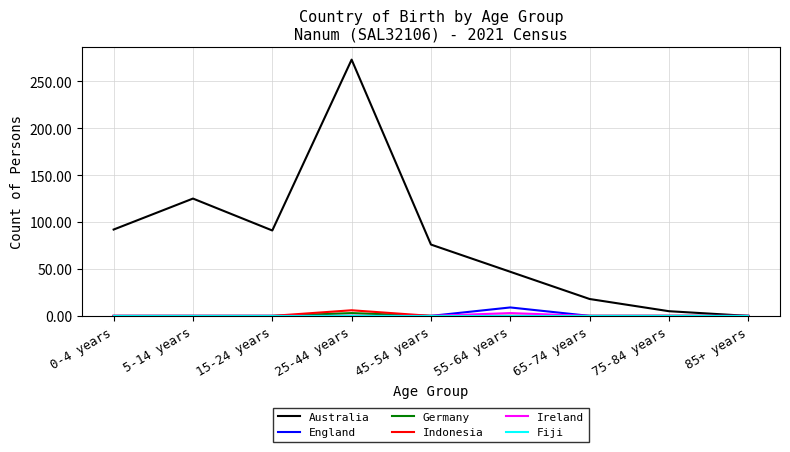

At which category is the sum across all series the highest?

25-44 years